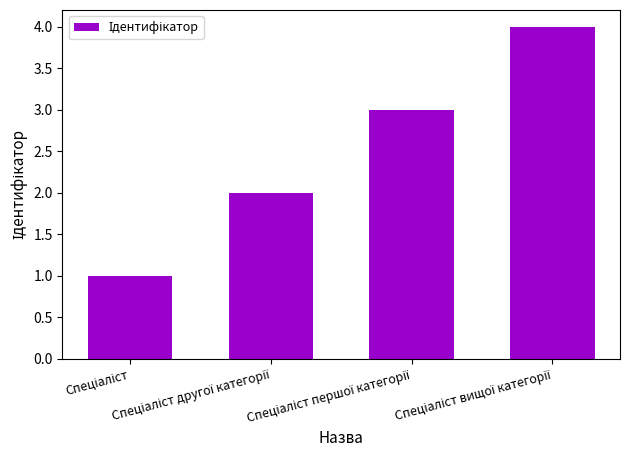

What is the sum of all values?

10